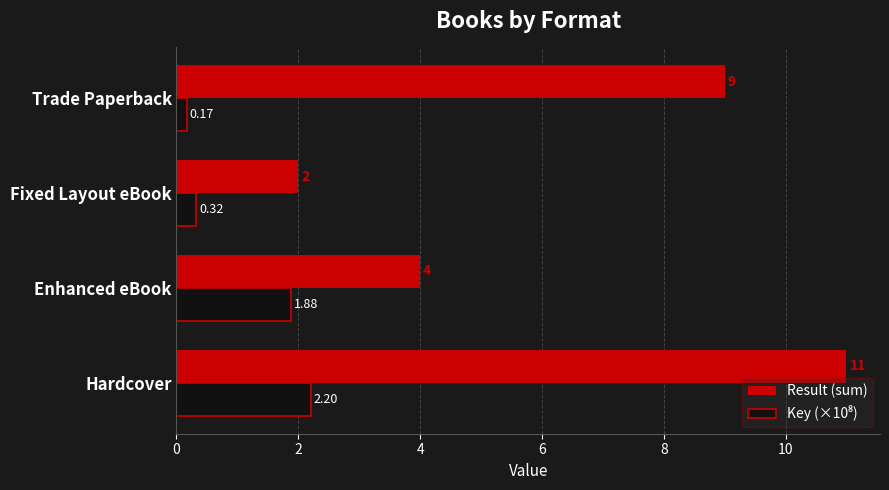

Which label corresponds to the largest value in the chart?

Hardcover